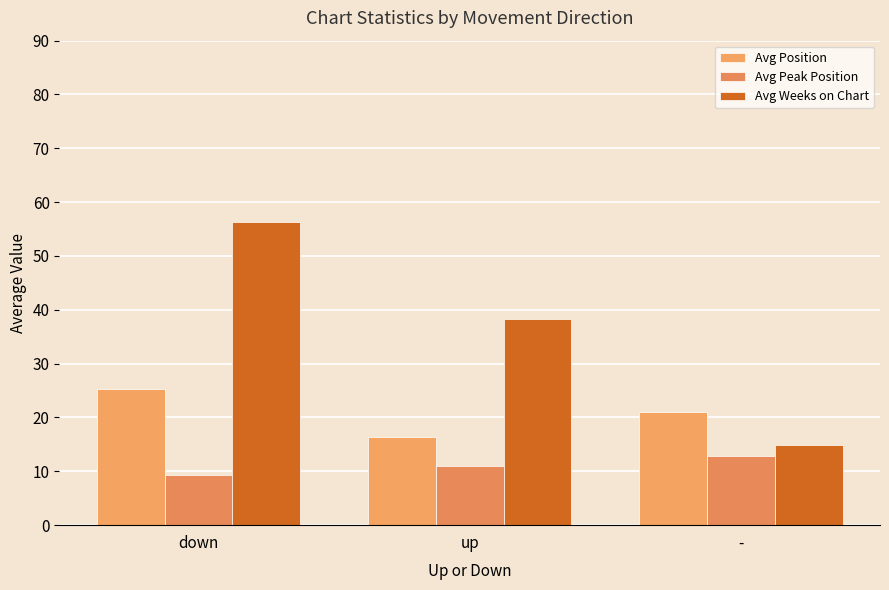

At up, list the series in order from smallest to largest.

Avg Peak Position, Avg Position, Avg Weeks on Chart